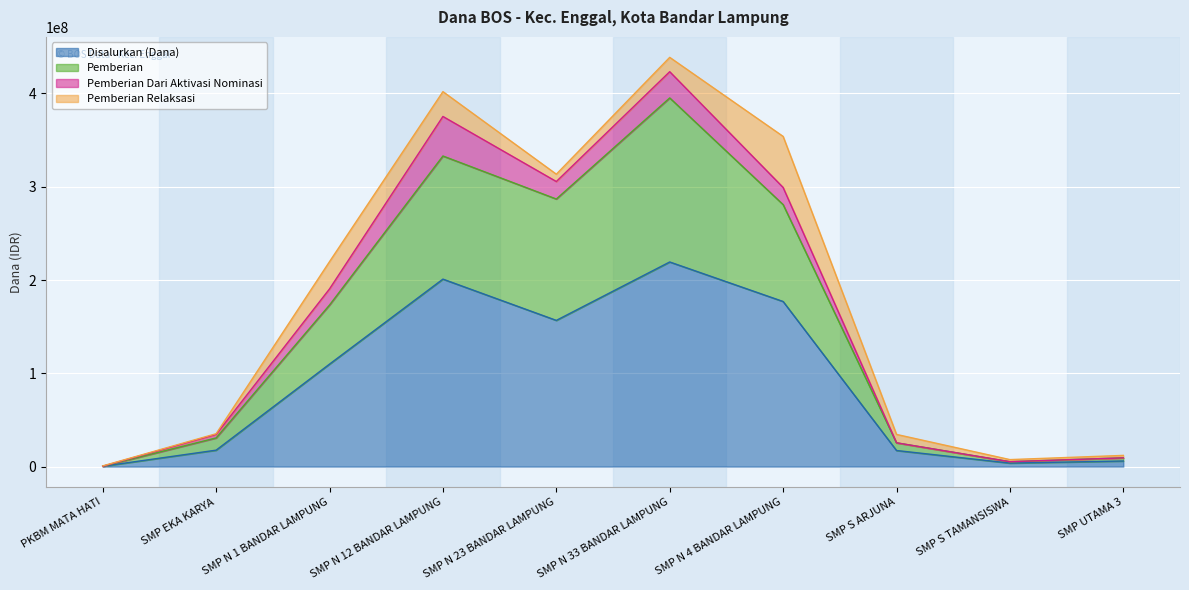

What is the label of the 7th point from the left?

SMP N 4 BANDAR LAMPUNG